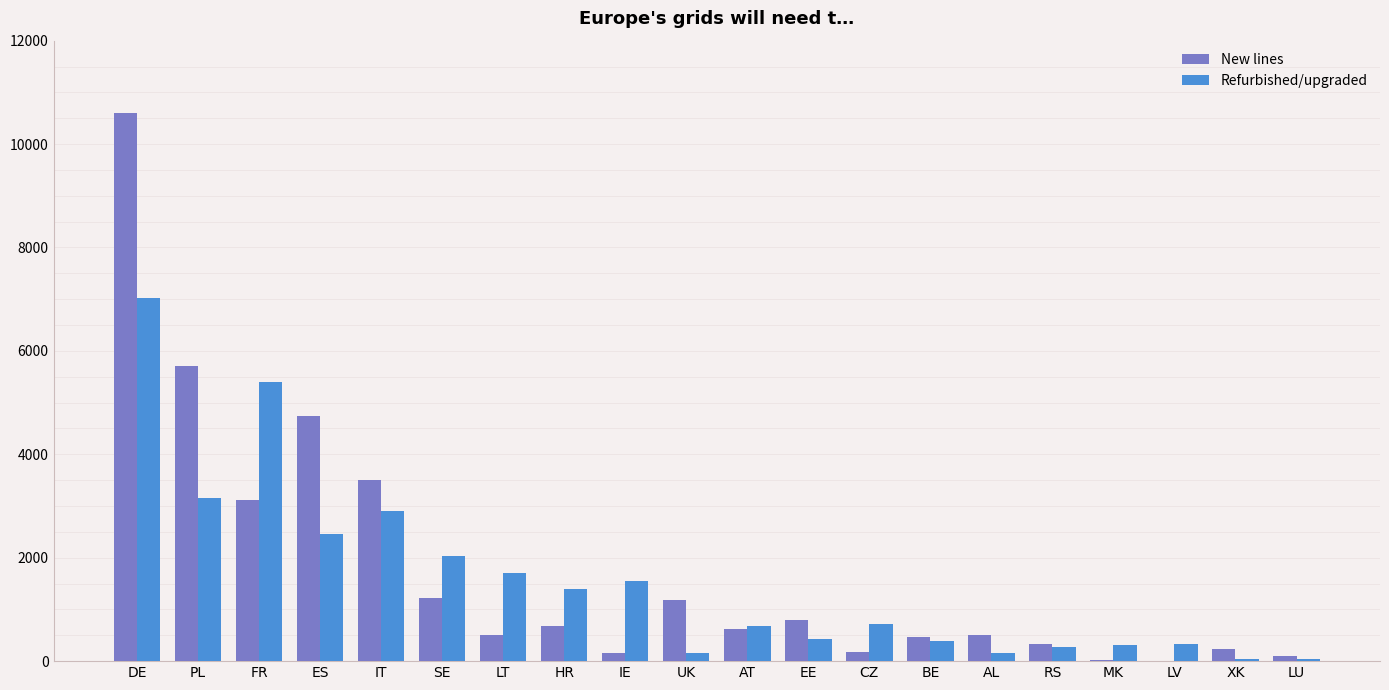

What are all the series names shown in the legend?

New lines, Refurbished/upgraded